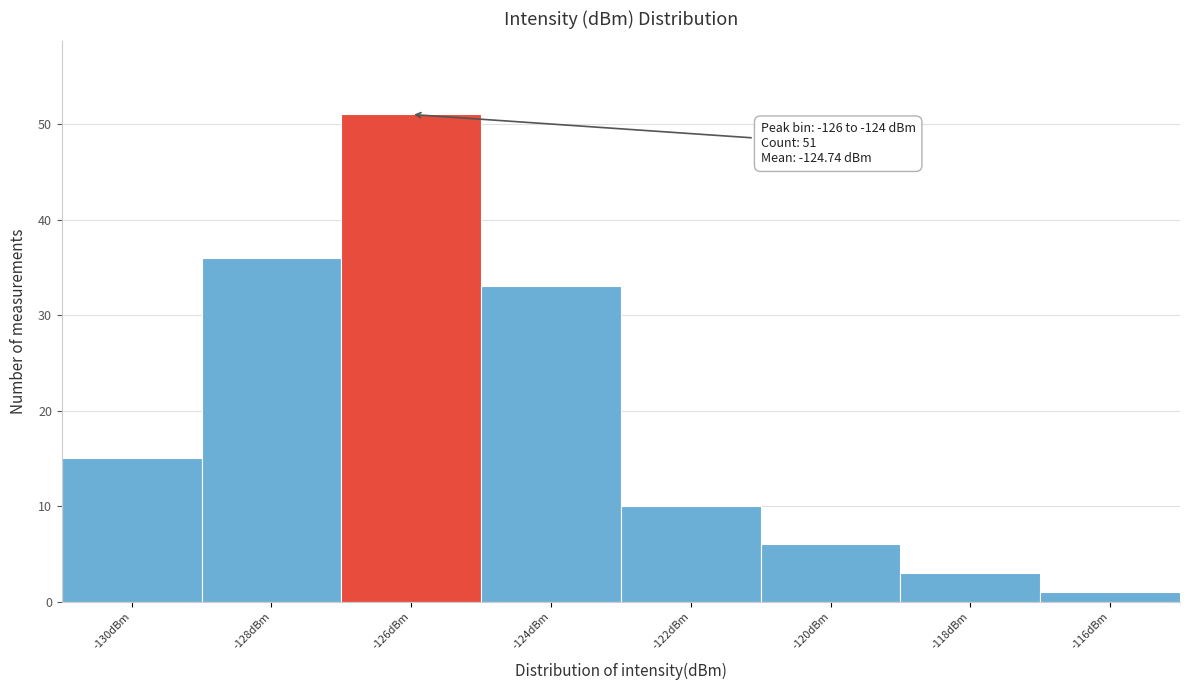

Reading left to right, transcribe all the data shown in this chart.

15	36	51	33	10	6	3	1